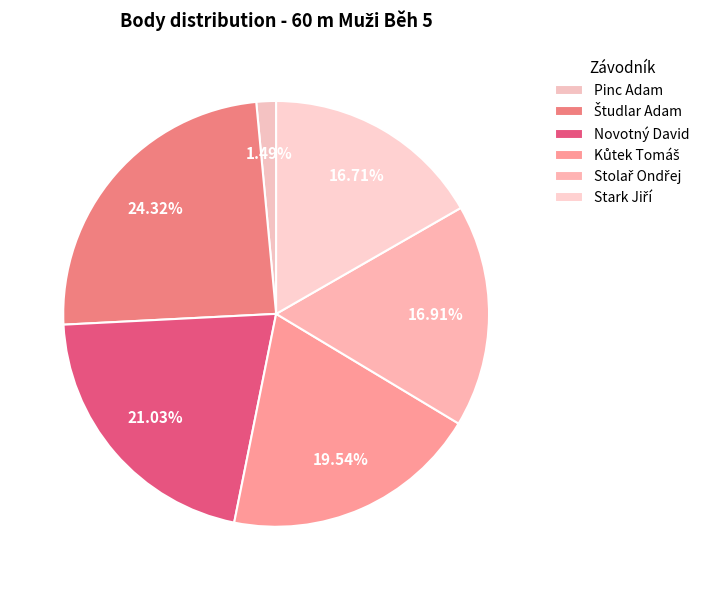

To the nearest percent, what is the difference between the largest and smallest slice percentages?

23%